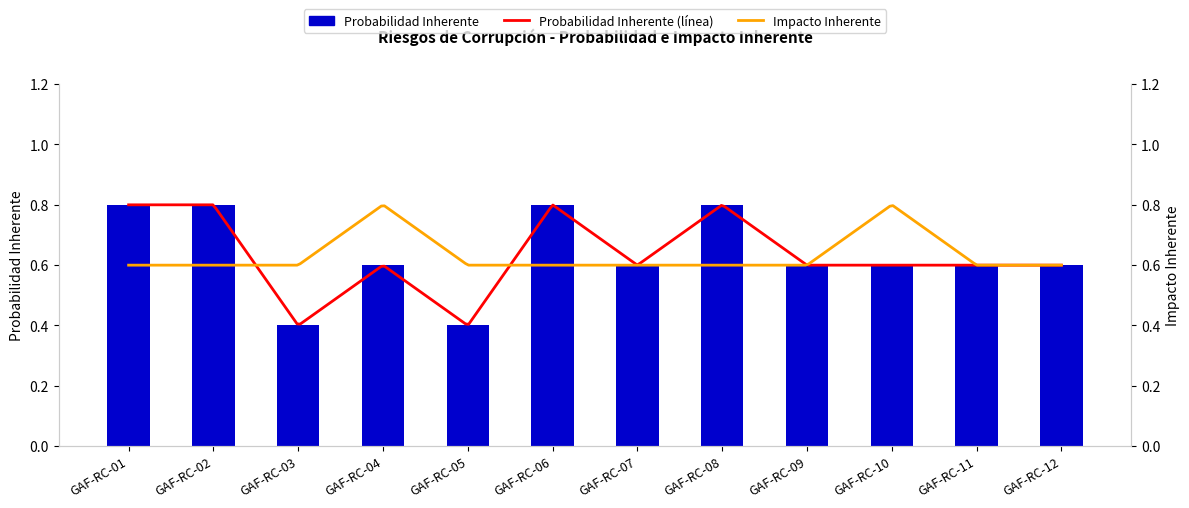

Count the number of categories in the chart.

12